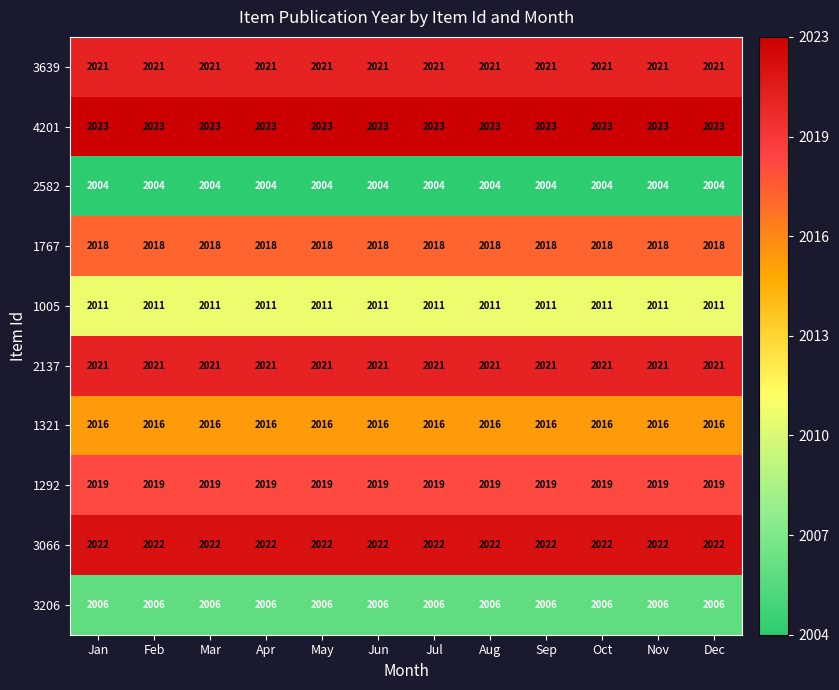

At how many categories does at least one series exceed 2008?

12